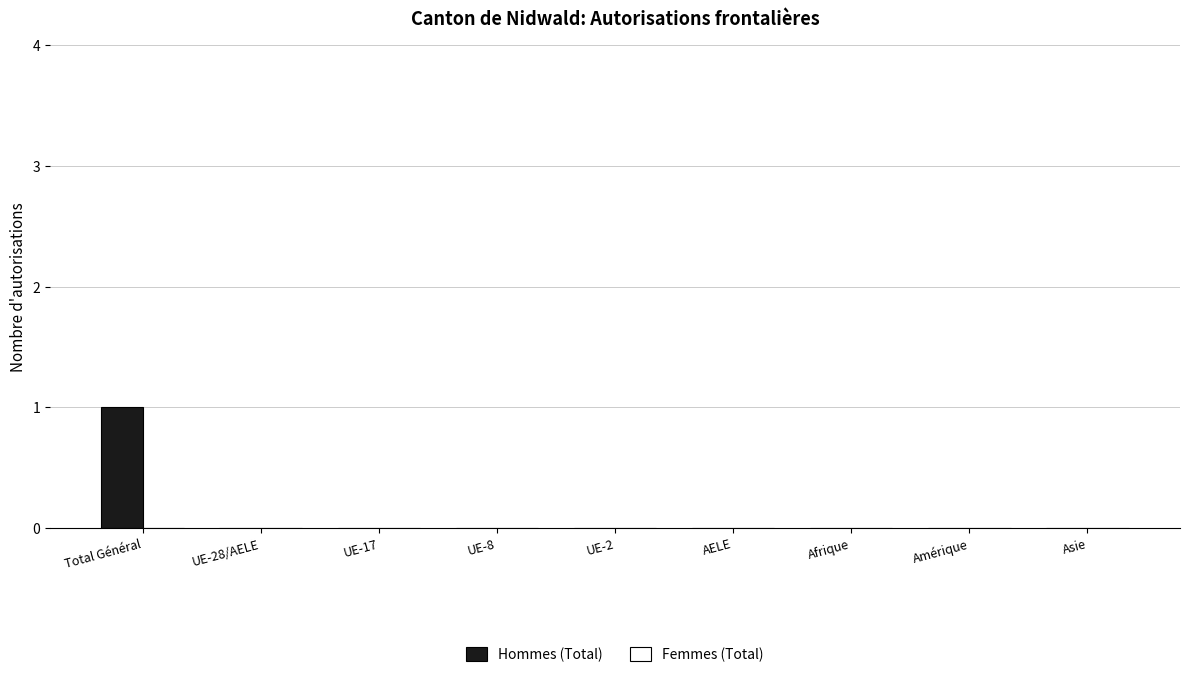

Which category has the highest value across all series?

Total Général